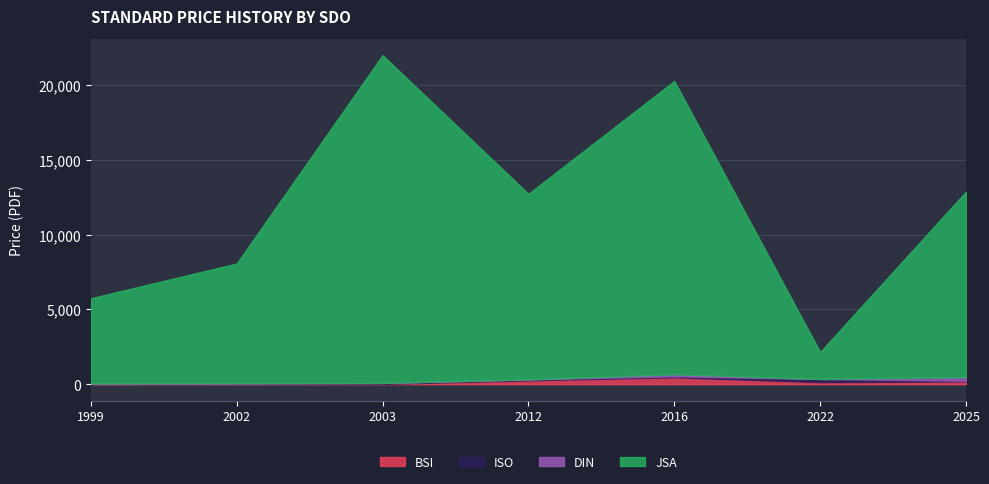

Reading right to left, list all the values displayed in this chart.

BSI: 188.0	134.0	462.0	258.0	20.0	0.0	0.0
ISO: 43.0	216.0	65.0	65.0	65.0	65.0	43.0
DIN: 241.0	0.0	135.3	0.0	0.0	0.0	0.0
JSA: 12400.0	1800.0	19600.0	12400.0	21900.0	8000.0	5700.0